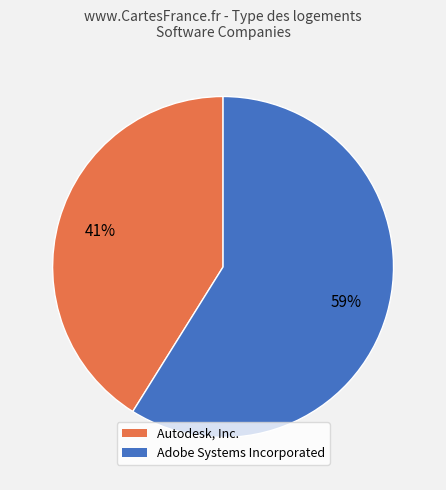

To the nearest percent, what is the difference between the Adobe Systems Incorporated and Autodesk, Inc. slice percentages?

18%